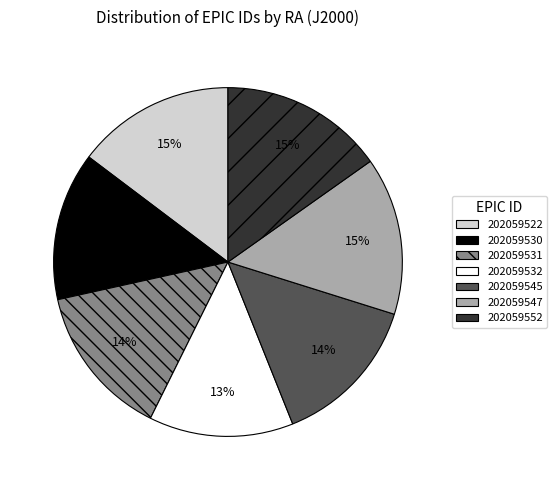

How many slices are in this pie chart?

7